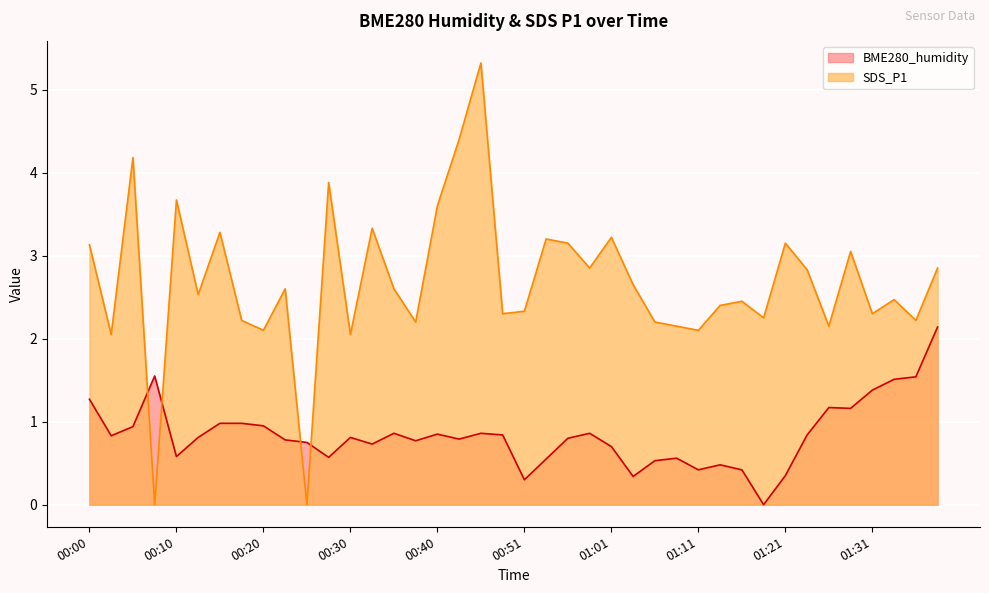

What is the sum of all BME280_humidity values?

33.6